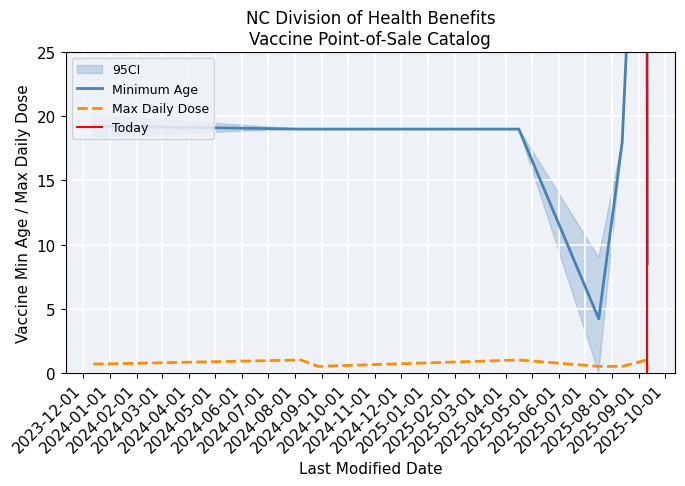

At 26, list the series in order from smallest to largest.

Maximum Daily Dose, Minimum Age